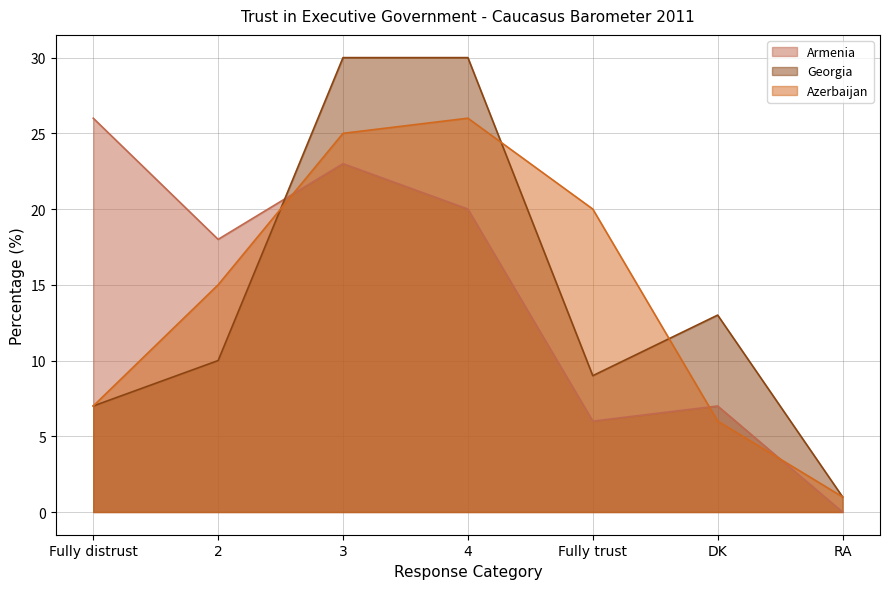

Reading right to left, list all the values displayed in this chart.

Armenia: 0	7	6	20	23	18	26
Georgia: 1	13	9	30	30	10	7
Azerbaijan: 1	6	20	26	25	15	7